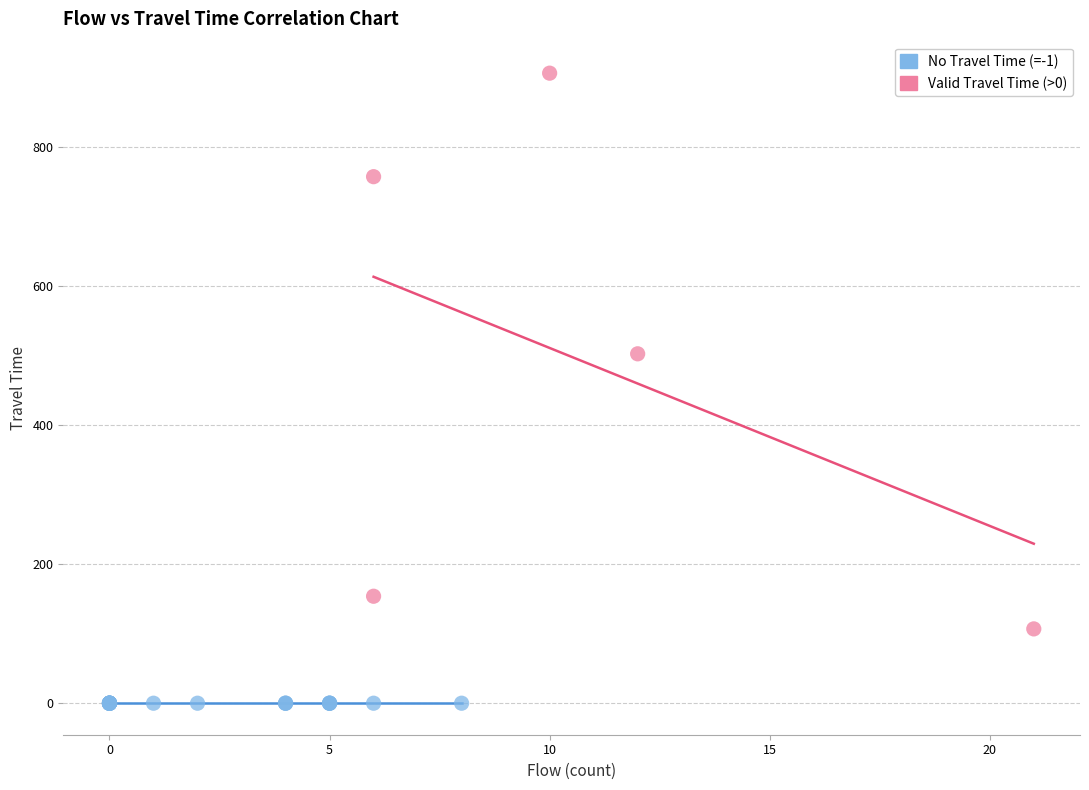

What are all the series names shown in the legend?

No Travel Time (=-1), Valid Travel Time (>0)